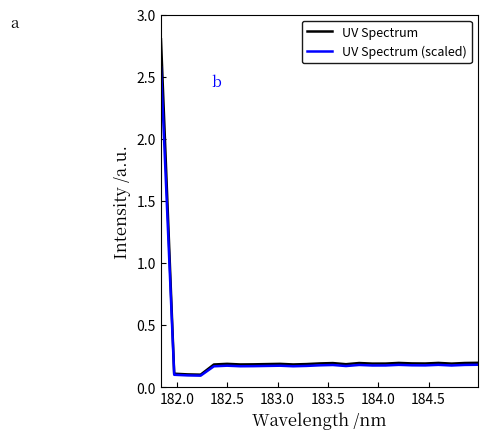

Rank the series by their maximum value, from lowest to highest.

UV Spectrum (scaled), UV Spectrum